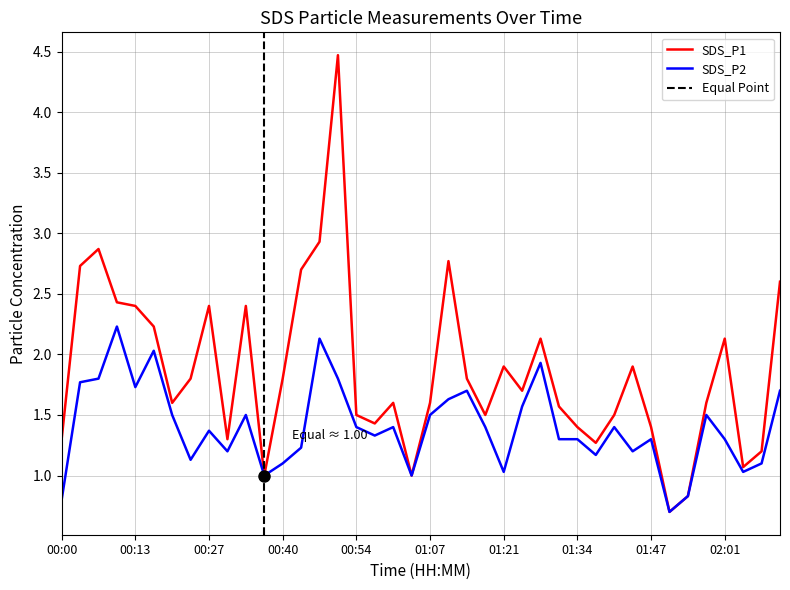

In SDS_P2, how many points are higher than both neighbors (excluding endpoints)?

11